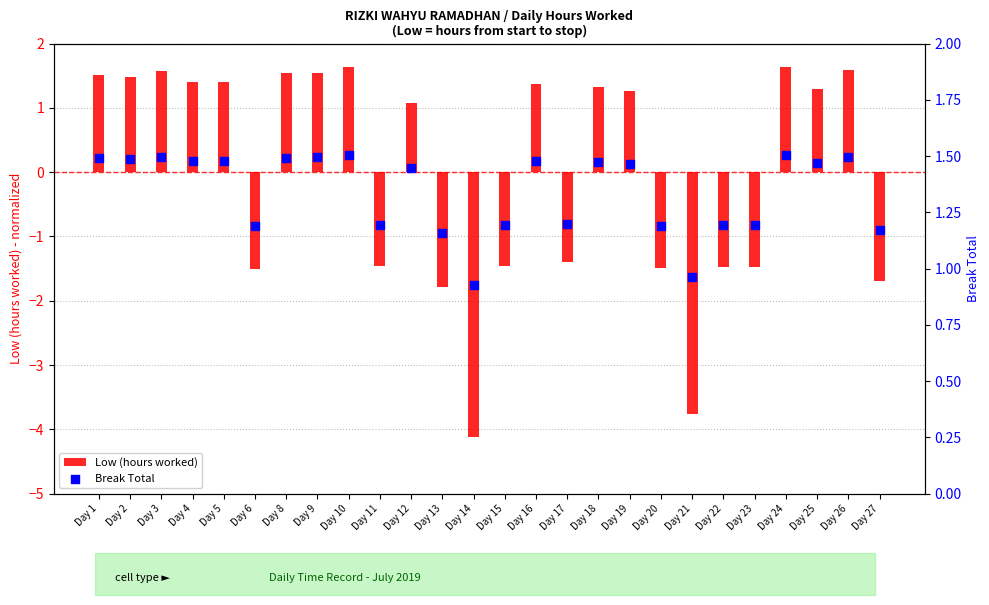

What are all the series names shown in the legend?

Low (hours worked), Break Total